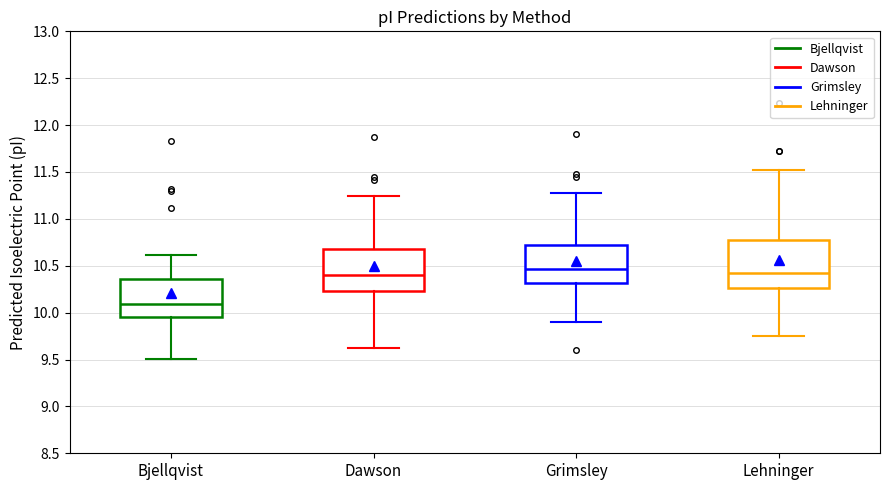

Reading left to right, read every box against the y-axis: the position of its median line, the range the box covers, and the ends of its whiskers. The values are not printed on the chart, so give them approximately, as read against the axis.

Bjellqvist: median 10.10, box 9.95 to 10.35, whiskers 9.50 to 10.60
Dawson: median 10.40, box 10.25 to 10.70, whiskers 9.60 to 11.25
Grimsley: median 10.45, box 10.30 to 10.70, whiskers 9.90 to 11.25
Lehninger: median 10.40, box 10.25 to 10.80, whiskers 9.75 to 11.50